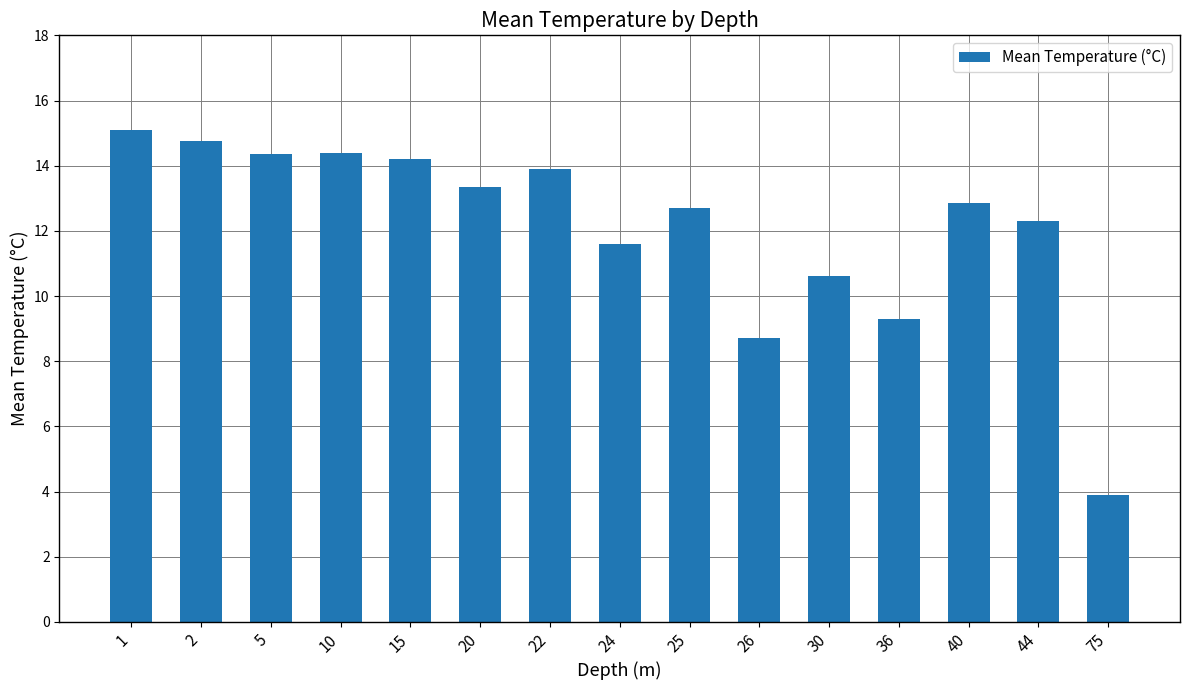

Does the chart contain stacked bars?

No